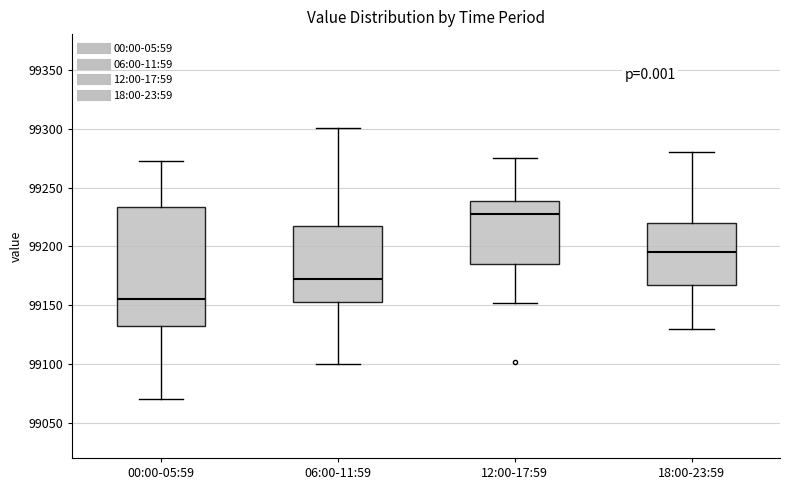

Where is the upper edge of the box for 06:00-11:59 on the y-axis? The values are not printed on the chart, so give them approximately, as read against the axis.

99220